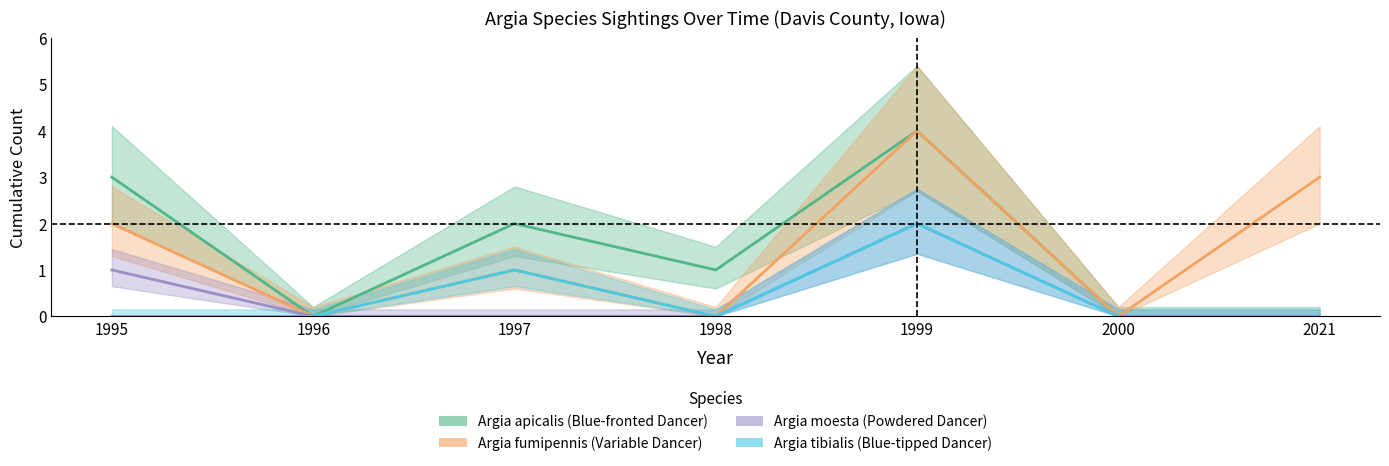

How many lines are shown in the chart?

4